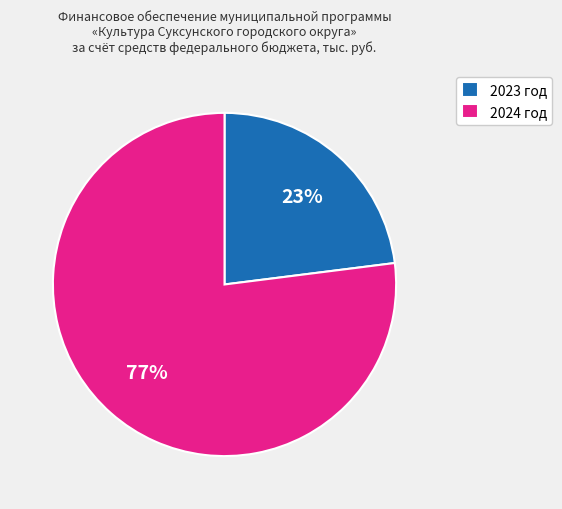

Is the sum of 2023 год and 2024 год greater than half?

Yes